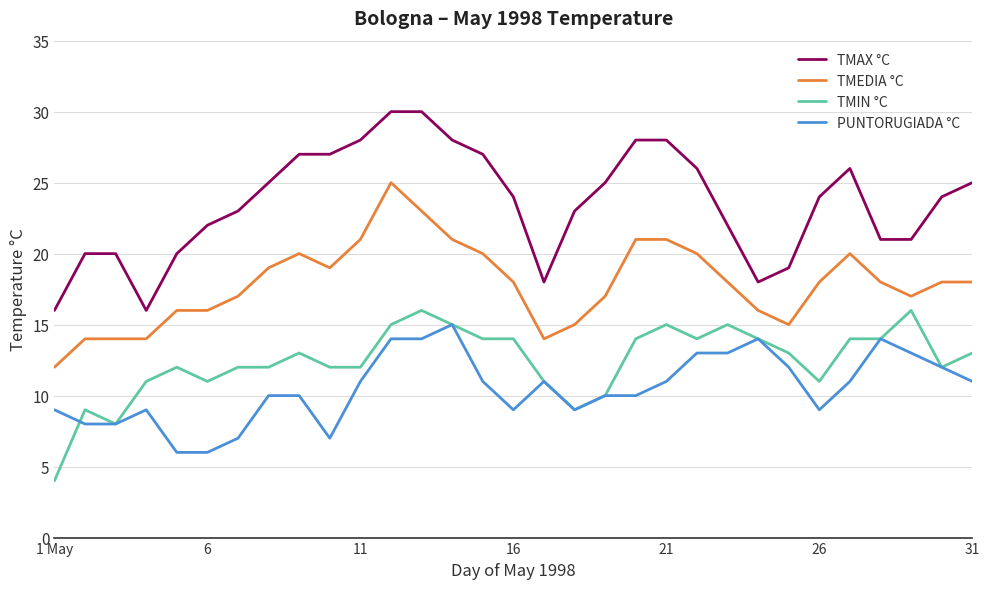

What is the greatest value displayed?

30